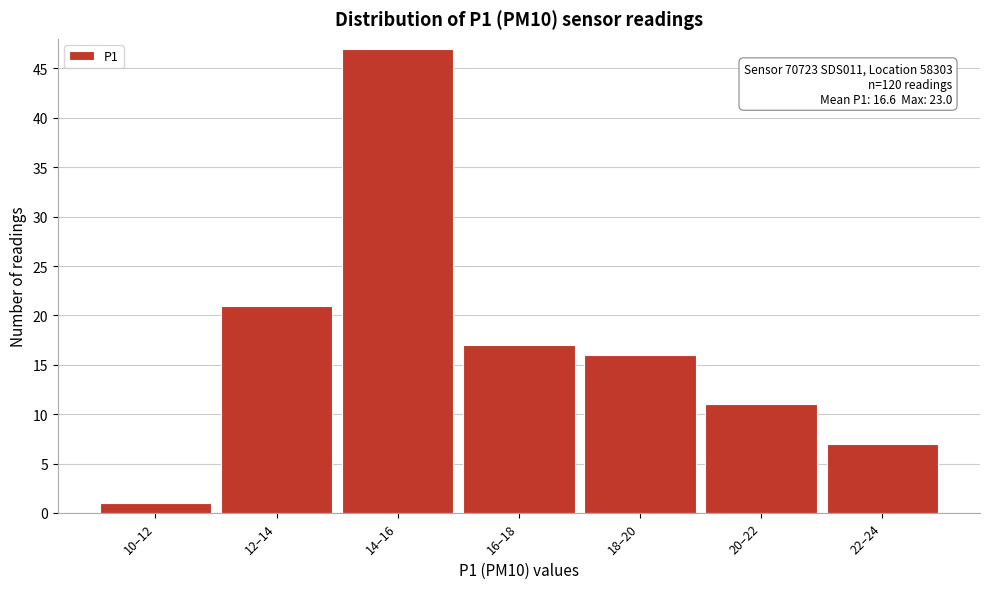

Reading left to right, what are all the values shown in this chart?

10–12=1	12–14=21	14–16=47	16–18=17	18–20=16	20–22=11	22–24=7